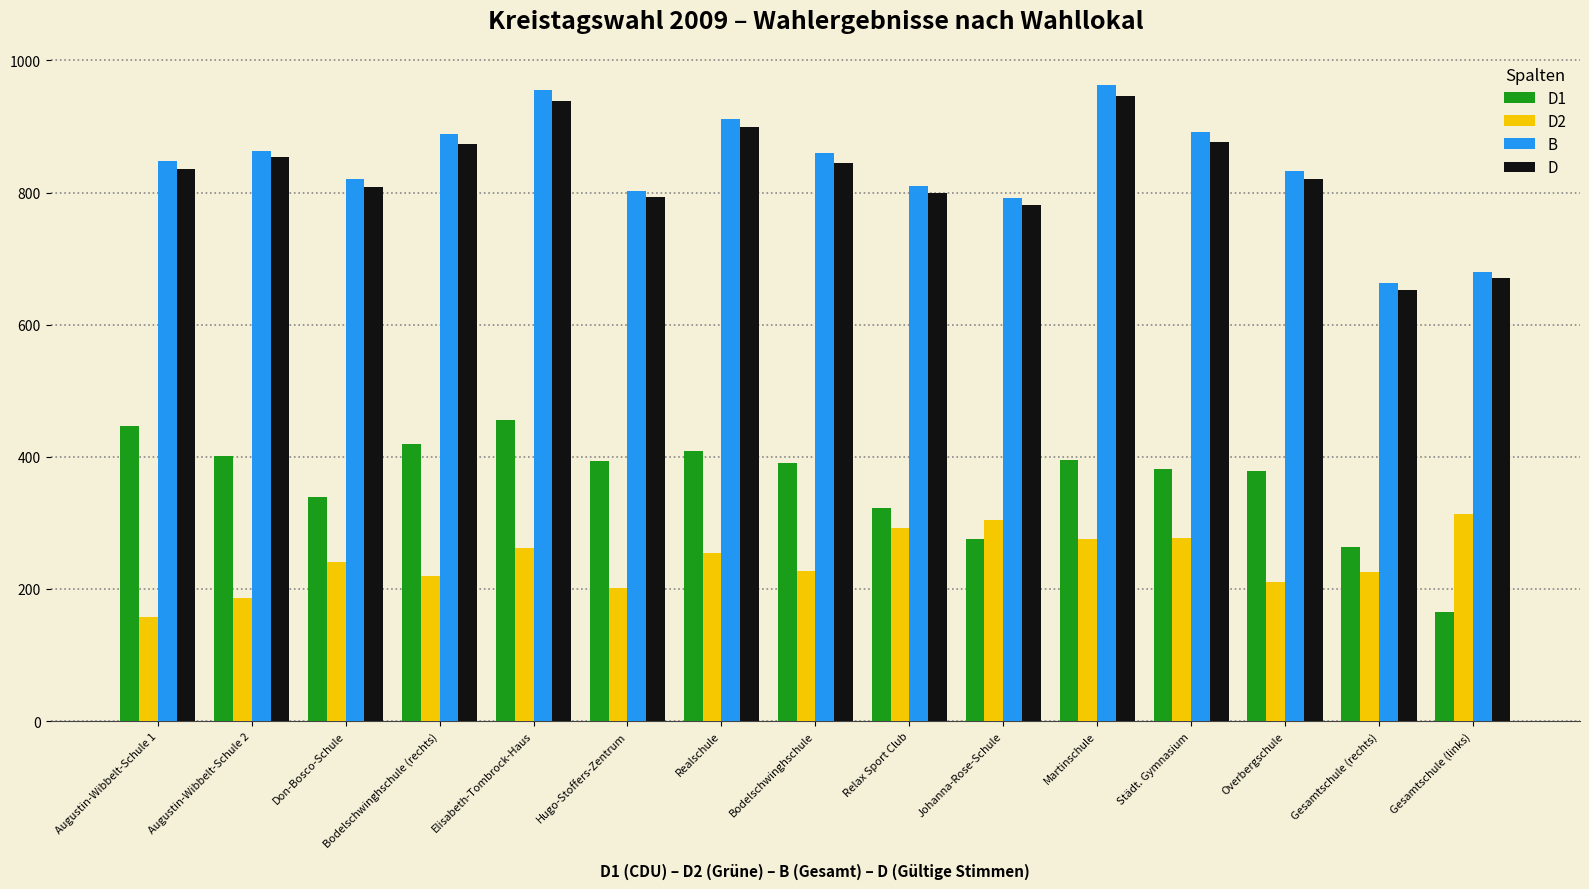

What is the difference between the second highest and second lowest values in the D1 series?

183